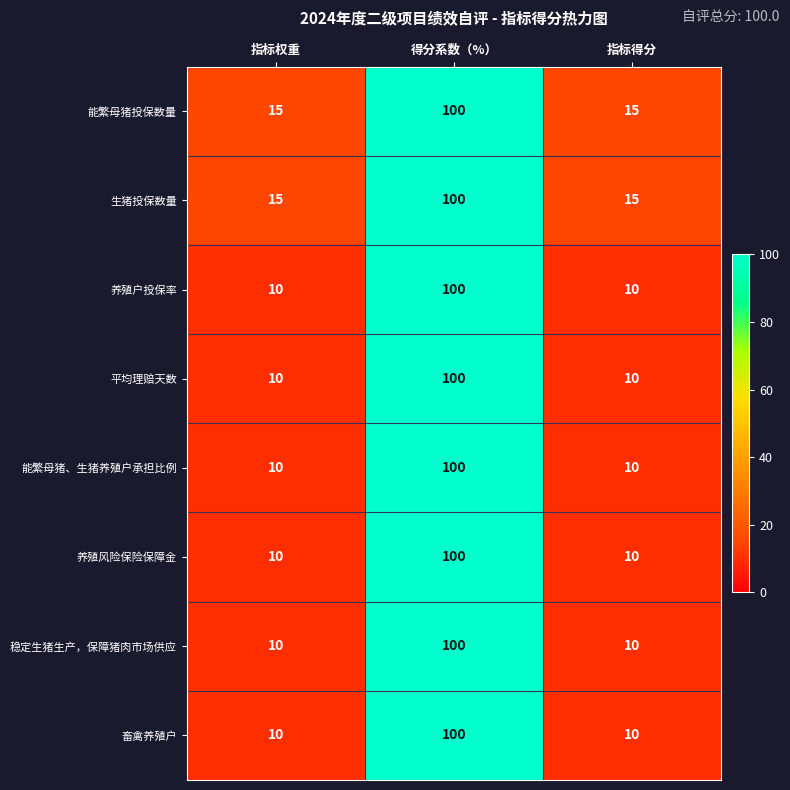

What is the difference between the highest and lowest values at 指标得分?

5